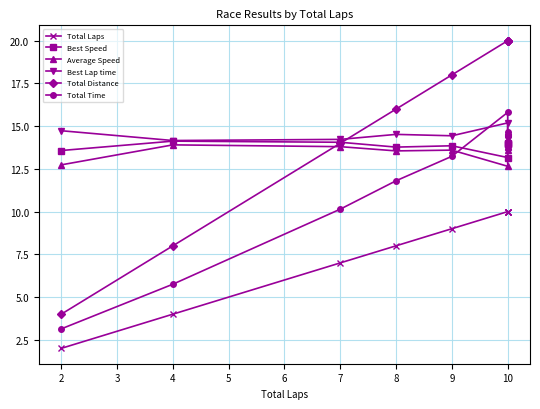

What is the difference between the maximum and second lowest values in the Best Speed series?

0.5